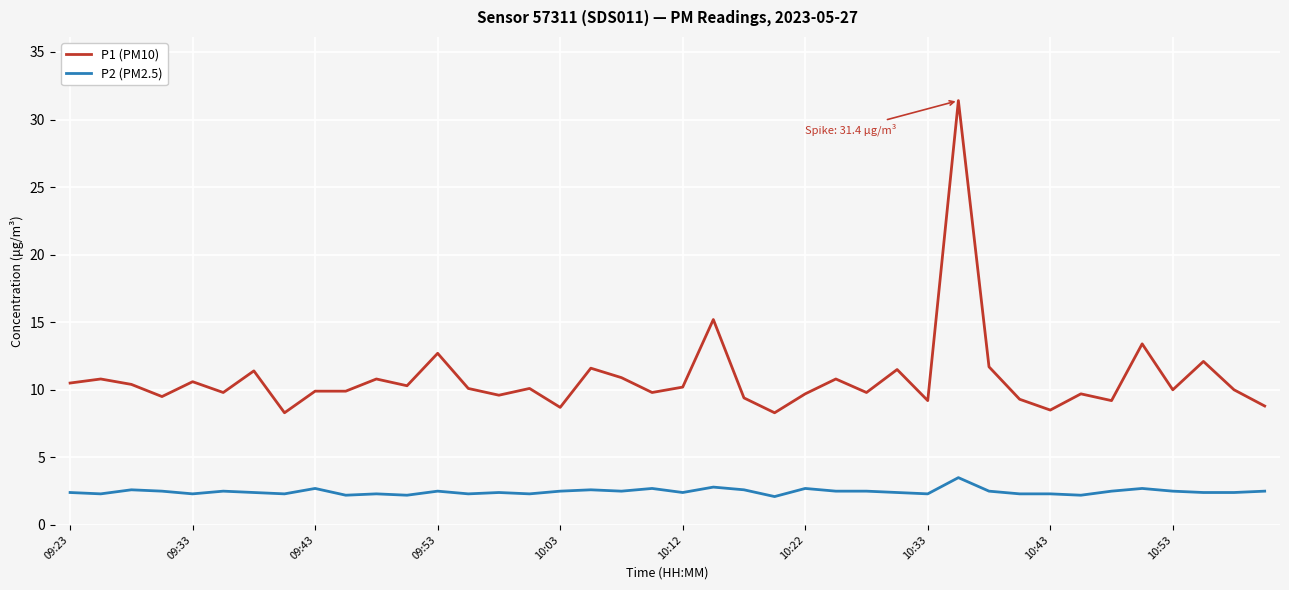

True or false: P1 (PM10) and P2 (PM2.5) intersect in this chart.

False